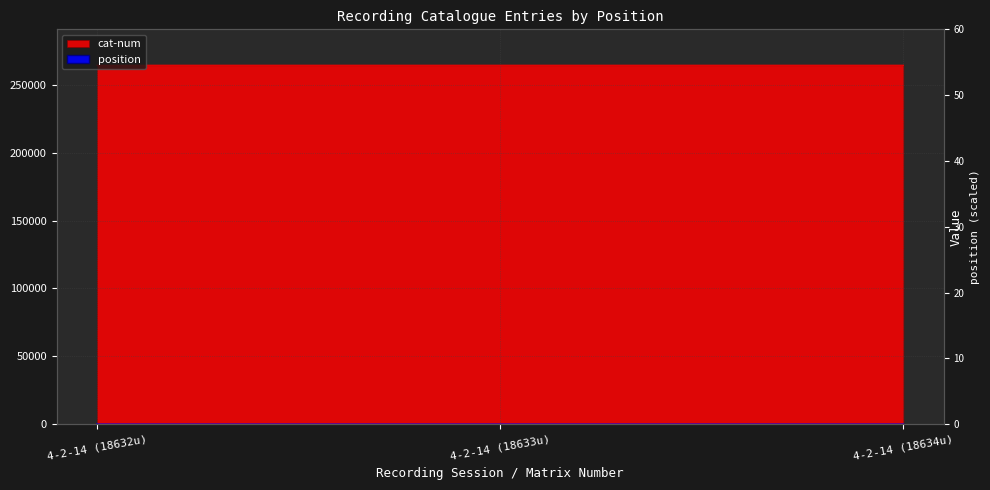

What is the label of the 1st point from the right?

4-2-14 (18634u)